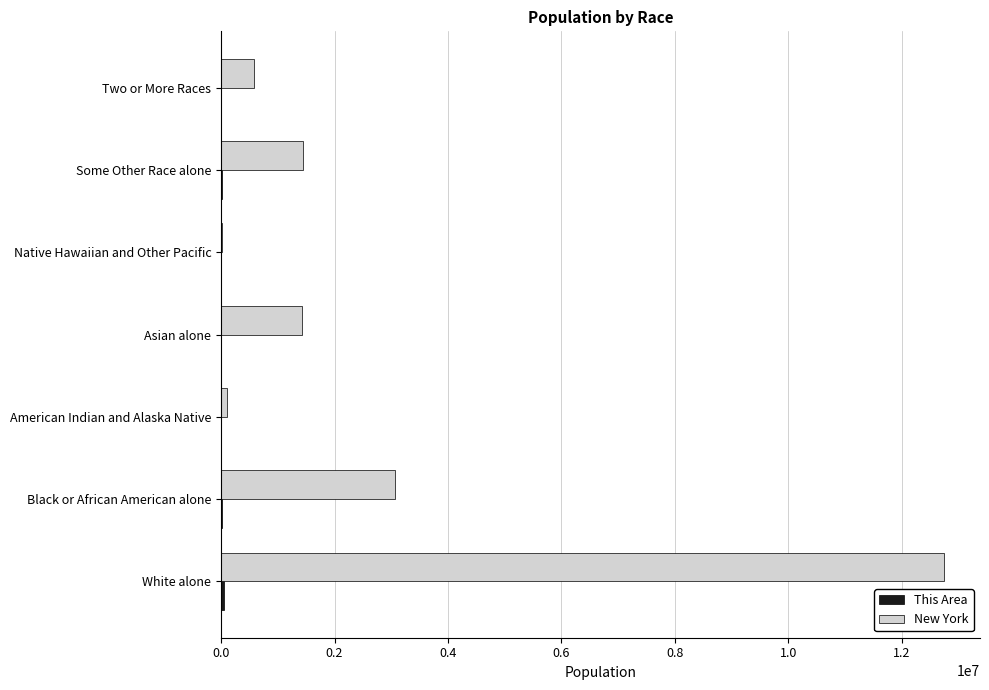

At which category is the sum across all series the highest?

White alone